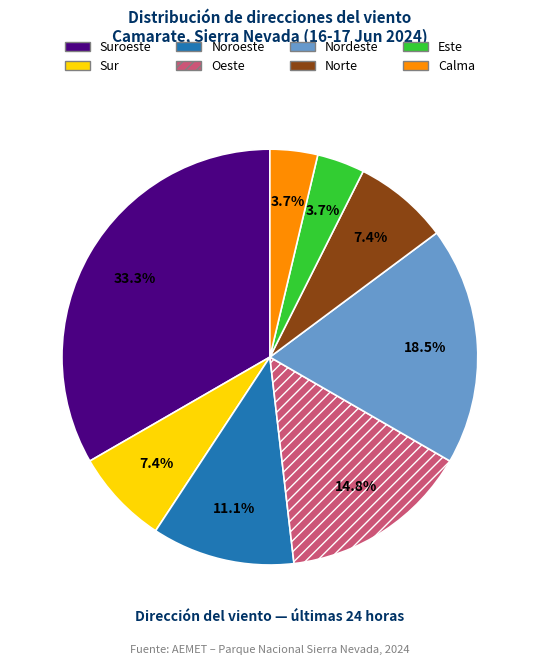

Does any single category account for the majority?

No